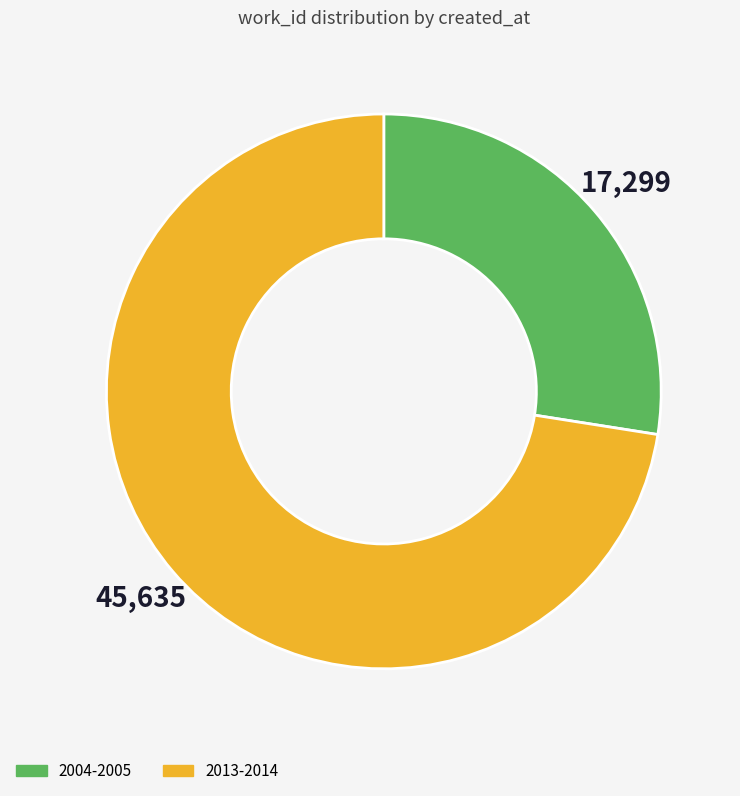

Rank the categories by value from highest to lowest.

2013-2014, 2004-2005